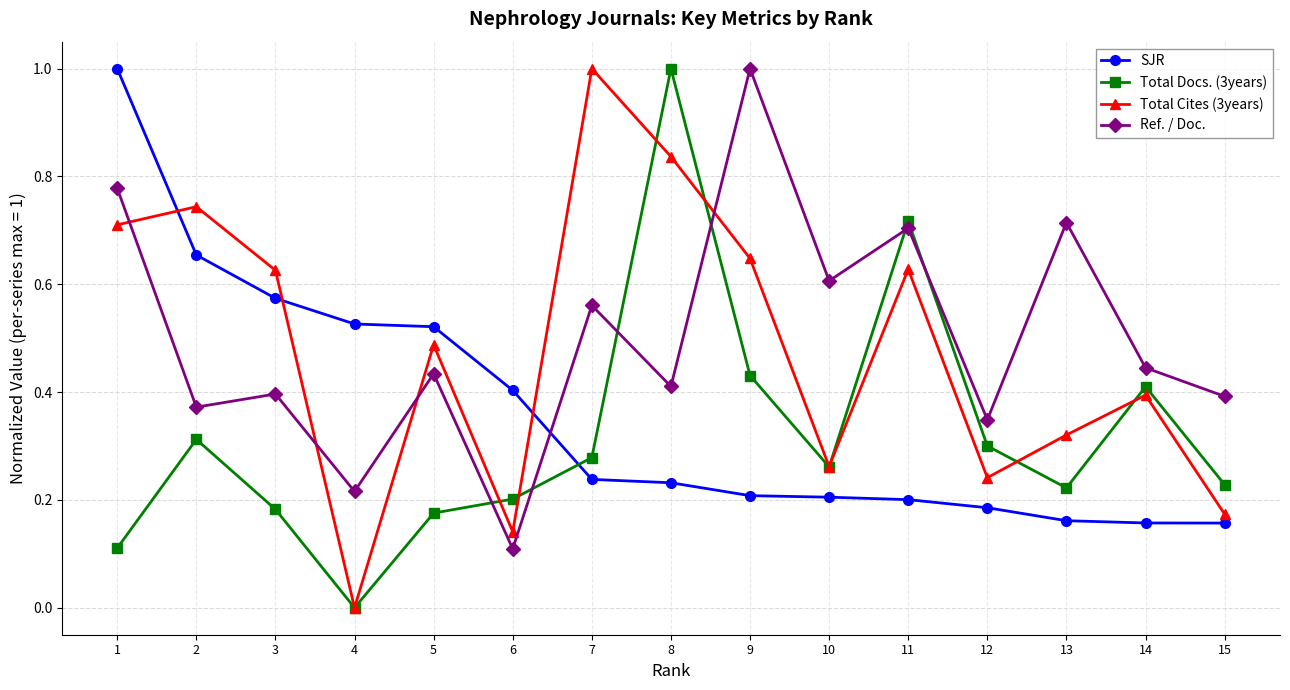

How many categories are shown in the chart?

15